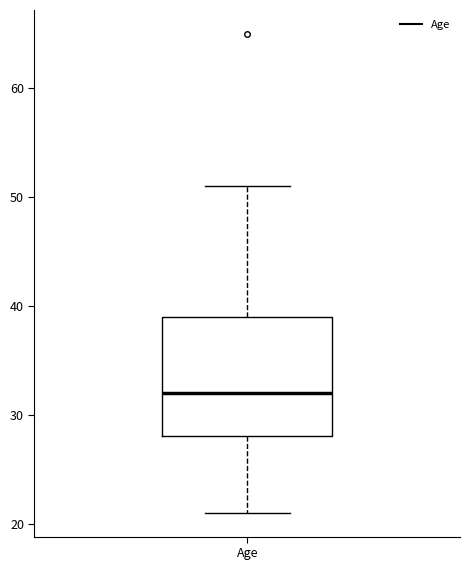

Where does the upper whisker of the box for Age end on the y-axis? The values are not printed on the chart, so give them approximately, as read against the axis.

51